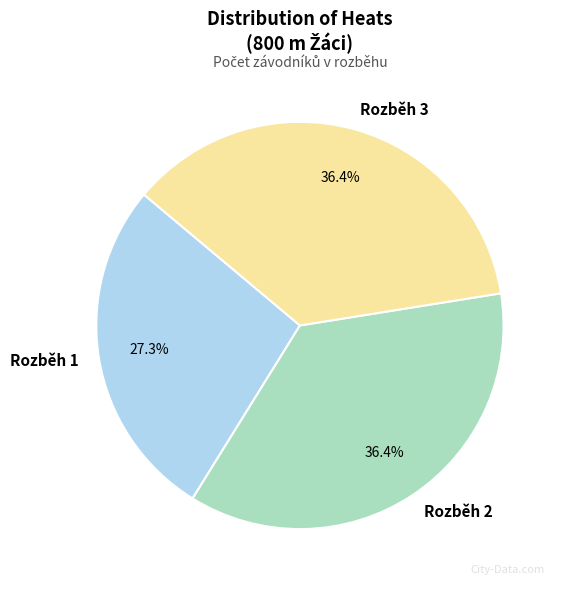

What percentage is the Rozběh 1 slice, to the nearest percent?

27%